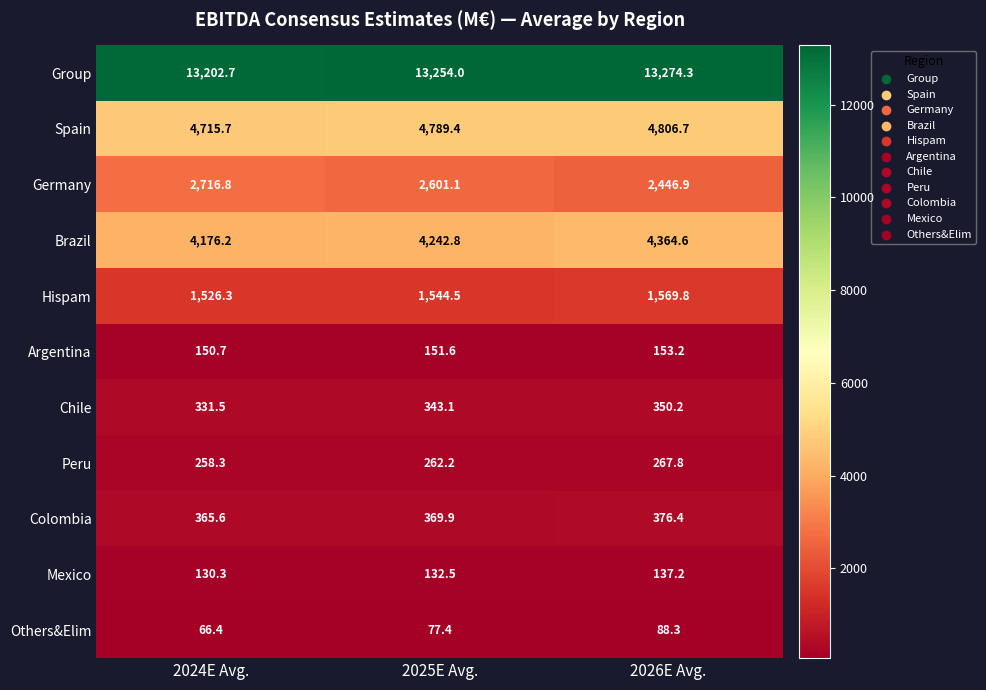

At 2026E Avg., list the series in order from largest to smallest.

Group, Spain, Brazil, Germany, Hispam, Colombia, Chile, Peru, Argentina, Mexico, Others&Elim